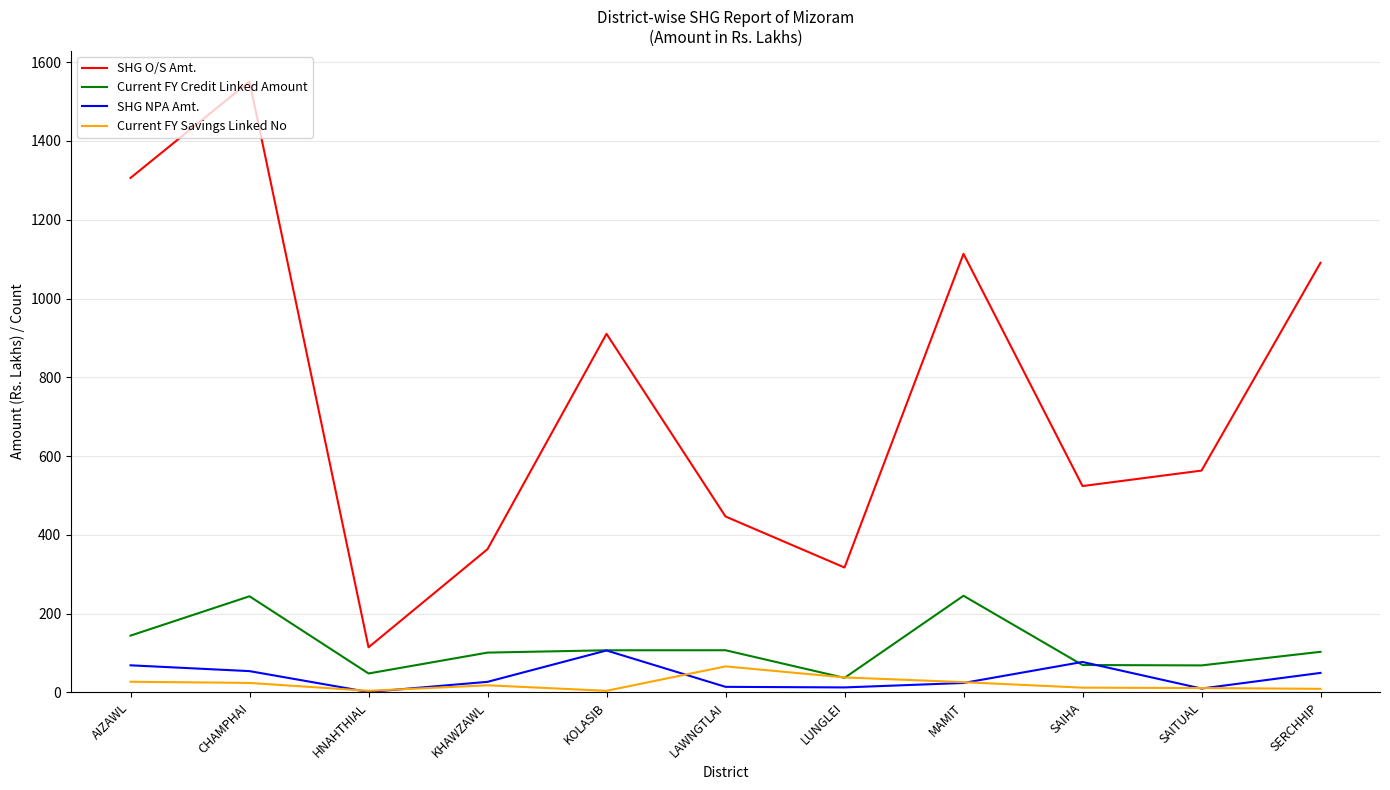

What is the sum of all Current FY Savings Linked No values?

239.0